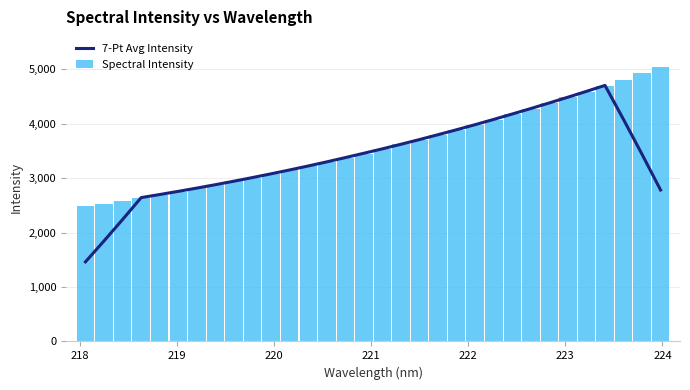

What is the highest value of the 7-Pt Avg Intensity series?

4706.4